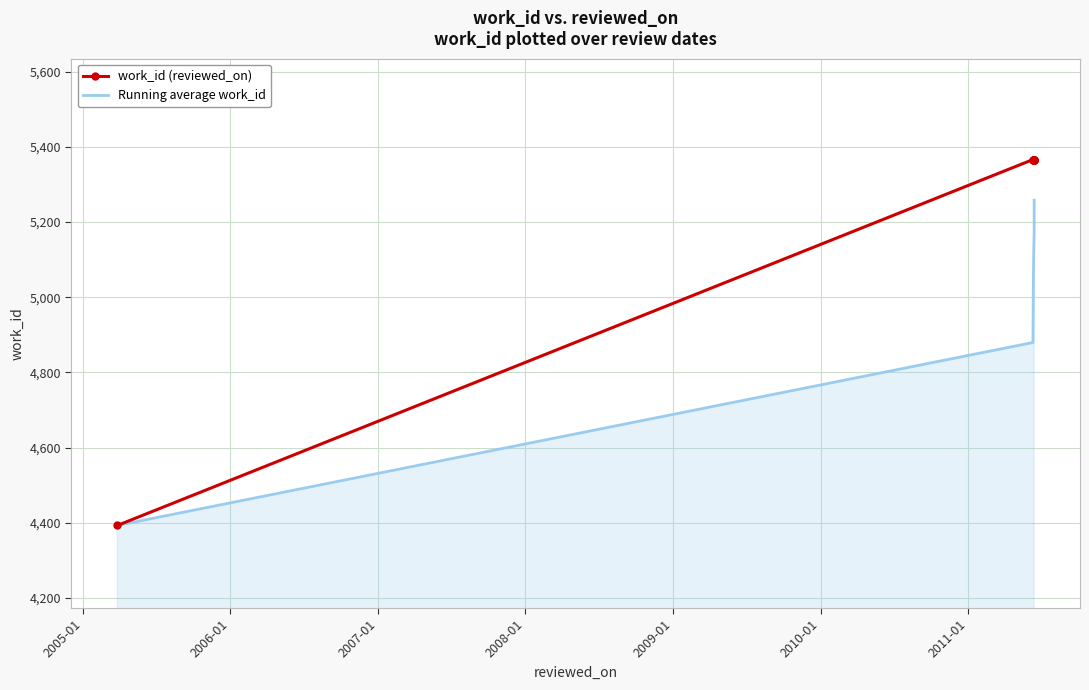

Does the chart have visible grid lines?

Yes